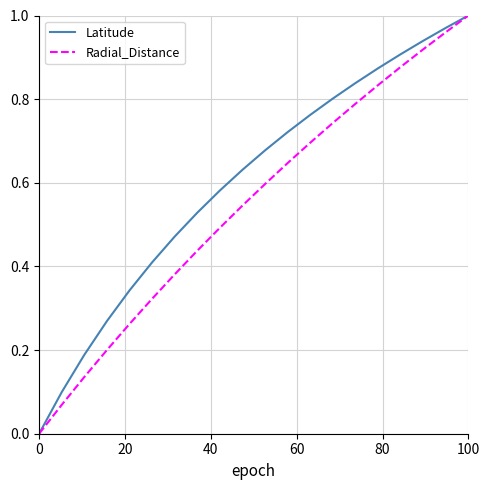

Which series has the largest total across all categories?

Latitude